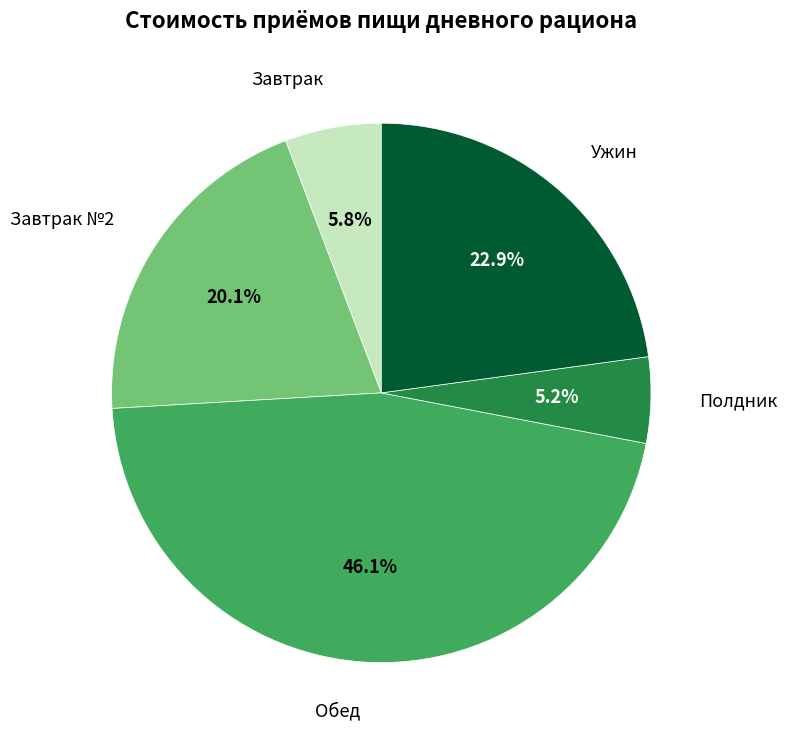

What percentage is the Обед slice, to the nearest percent?

46%